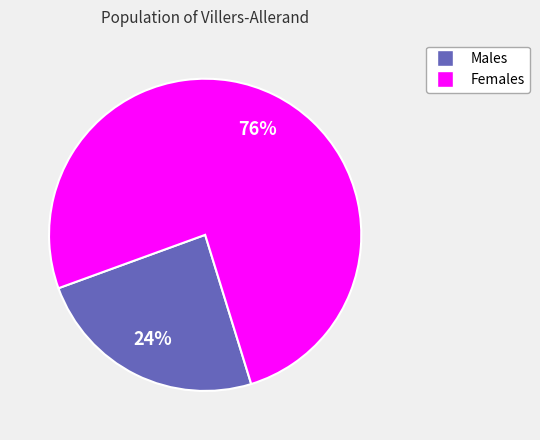

Is there any slice that represents more than half of the pie?

Yes